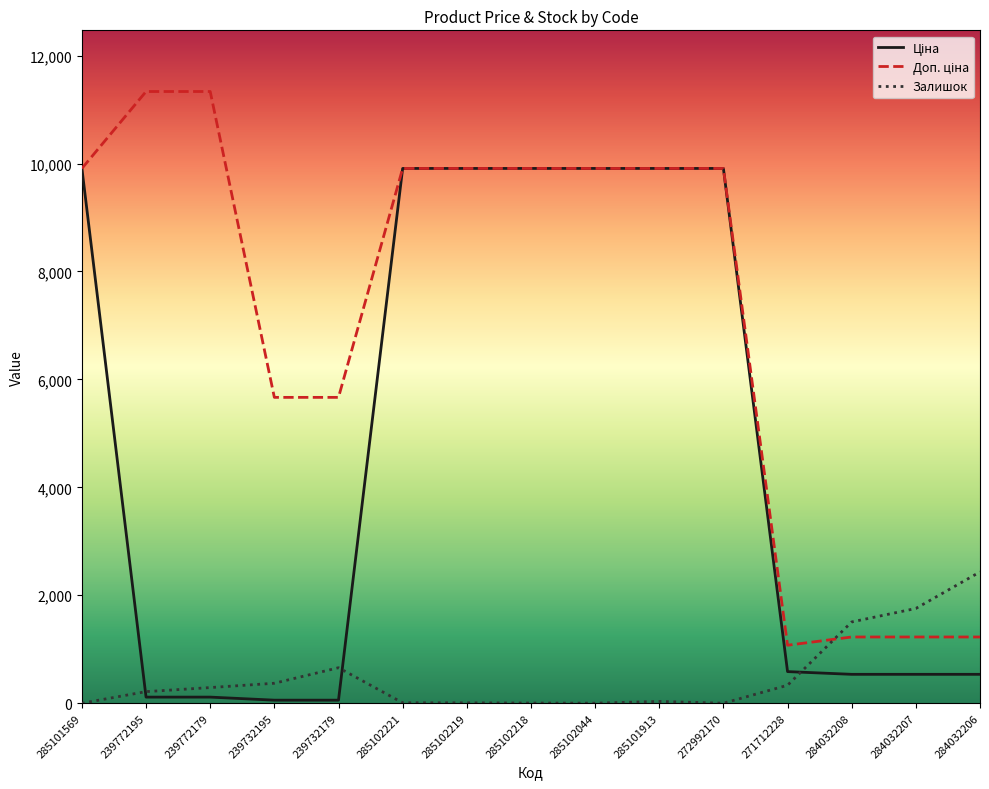

Which category has the highest value in the Залишок series?

284032206